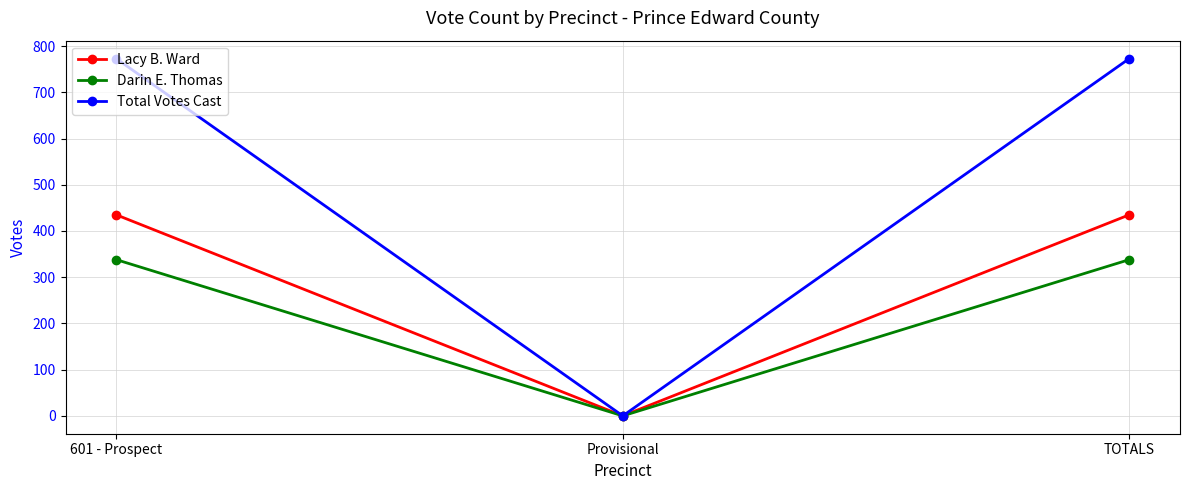

What is the label of the 2nd point from the left?

Provisional